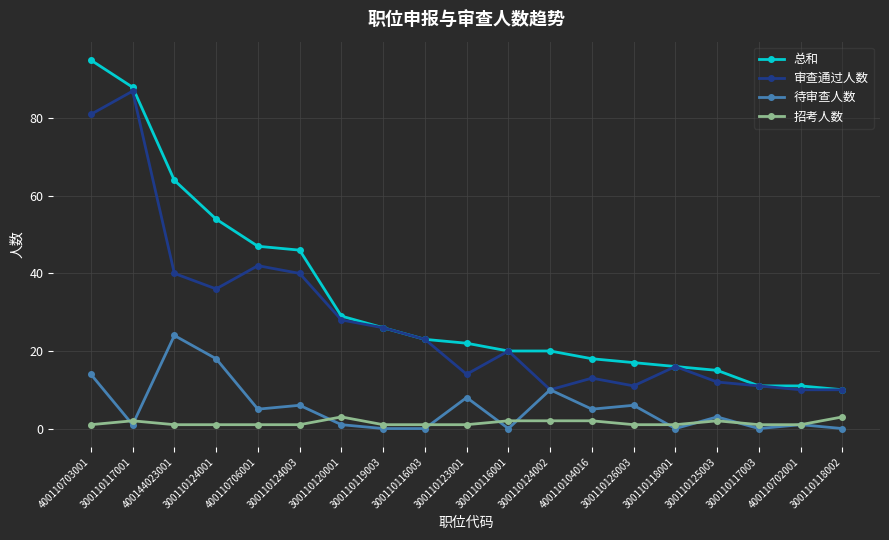

The value of 待审查人数 at 300110118001 is -9. True or false?

False